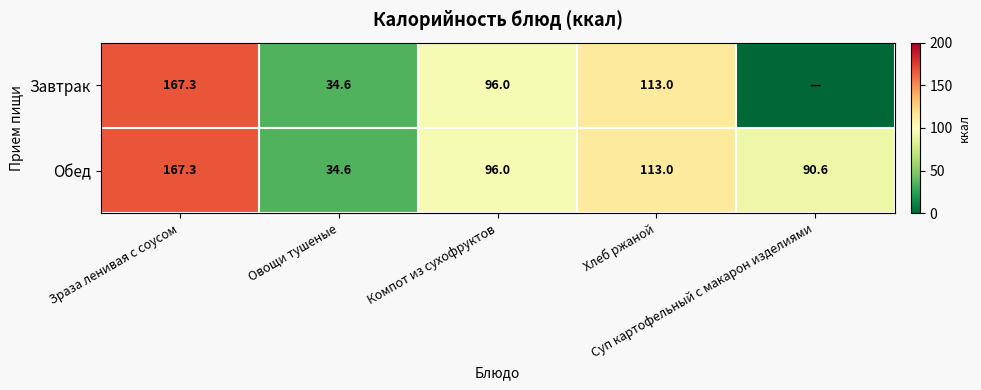

What is the sum of all Обед values?

501.5